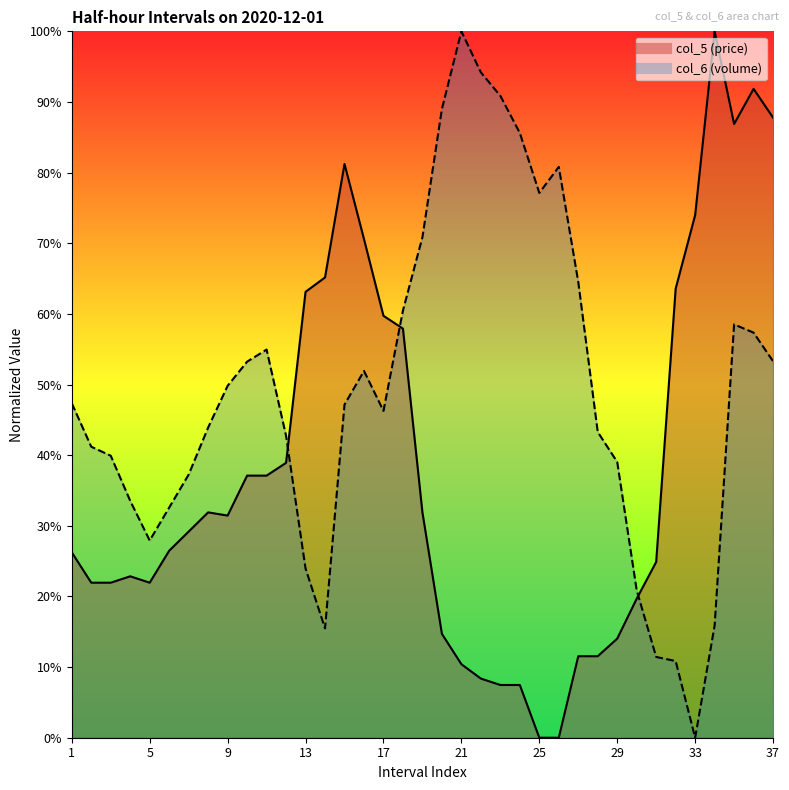

What is the sum of all col_6 values?

18.1